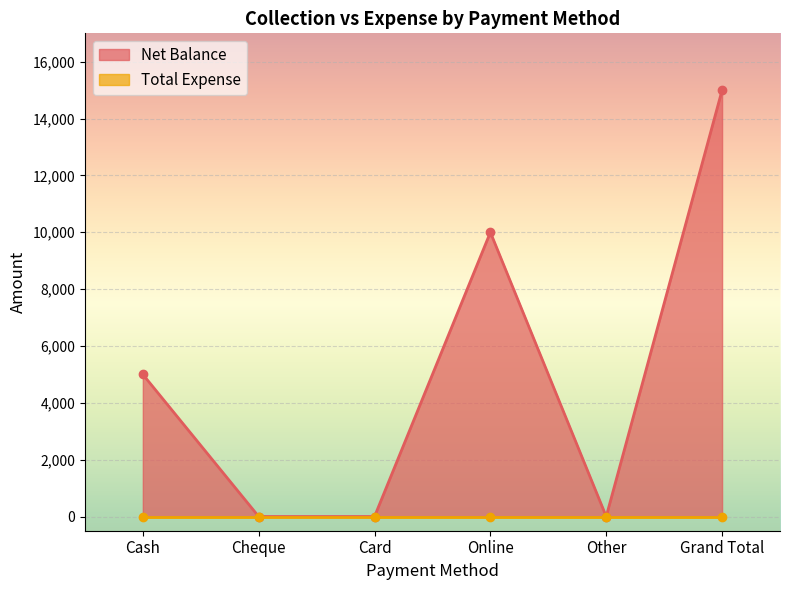

What position from the left is Other?

5